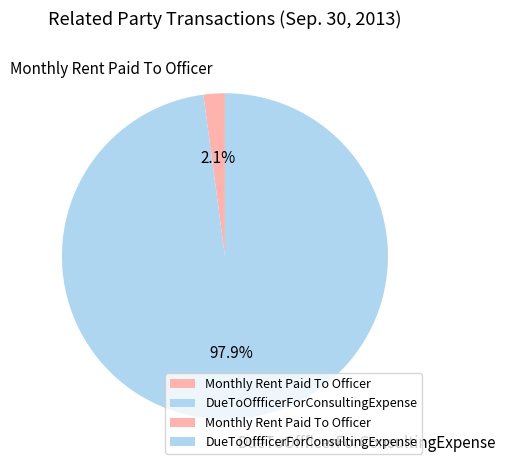

Which has a higher value, DueToOffficerForConsultingExpense or Monthly Rent Paid To Officer?

DueToOffficerForConsultingExpense